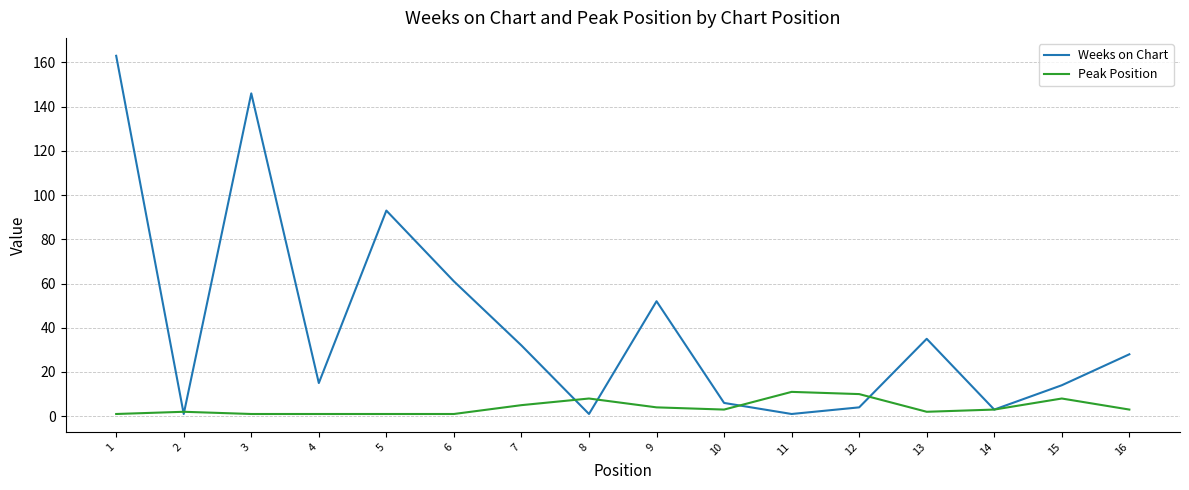

The Peak Position series shows 1 at 4. True or false?

True